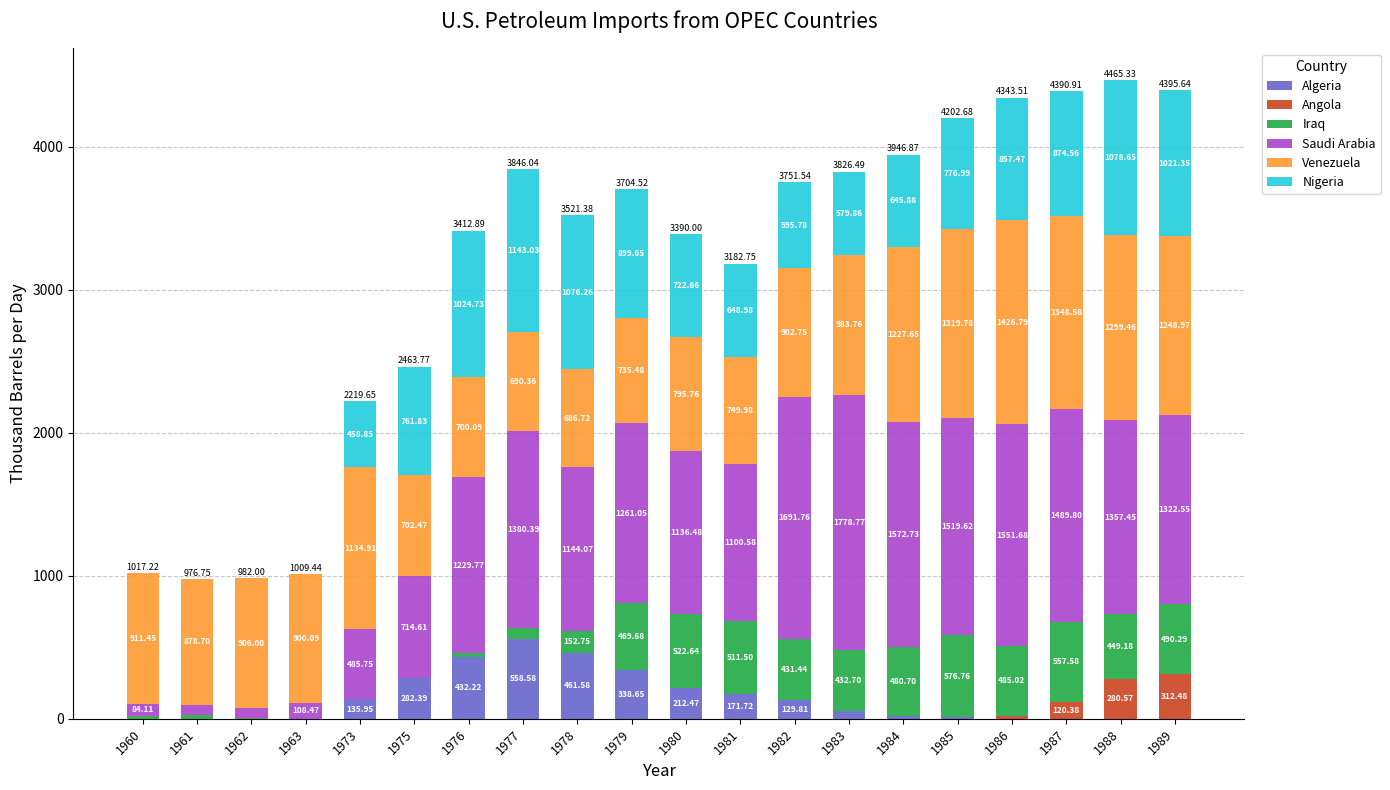

At which category is the sum across all series the highest?

1988